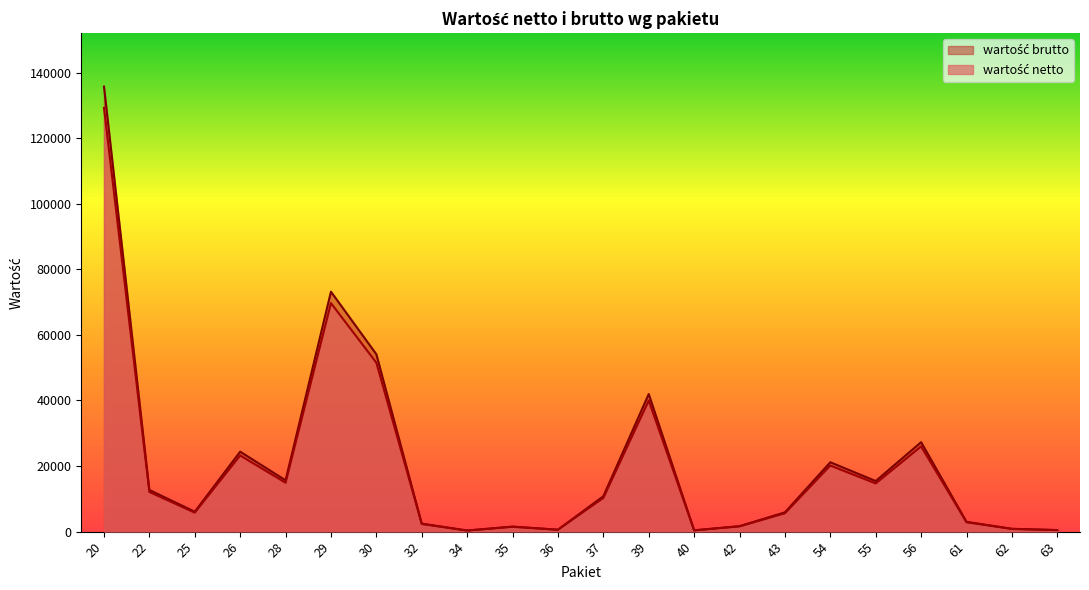

What is the smallest value displayed?

324.4